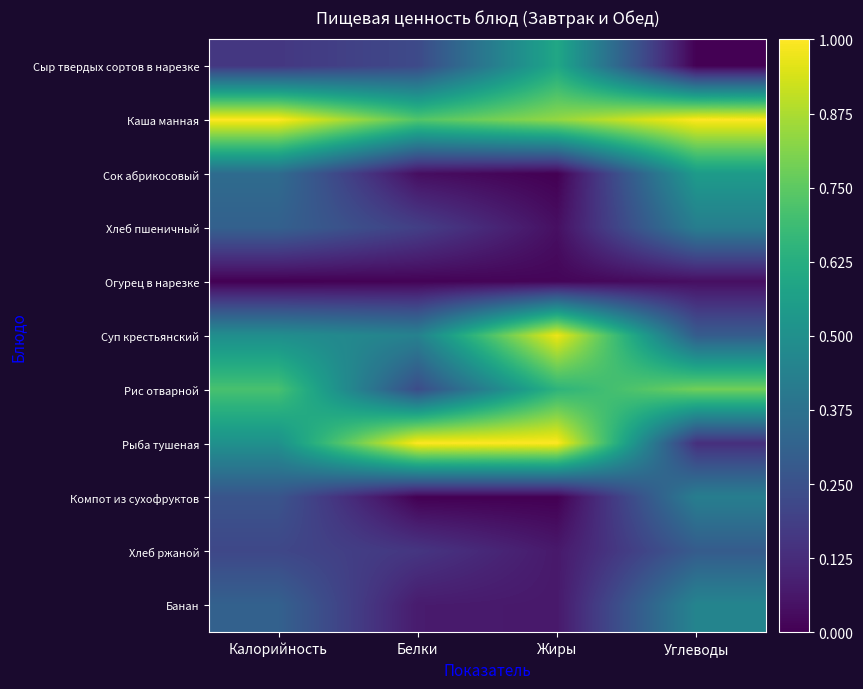

What is the maximum value shown in the chart?

1.0